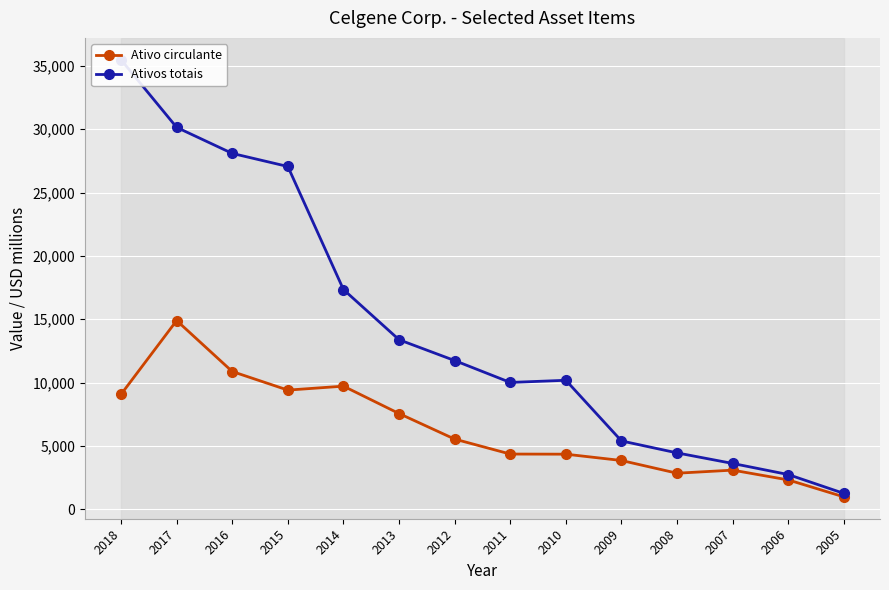

True or false: Ativo circulante and Ativos totais cross at least once.

False